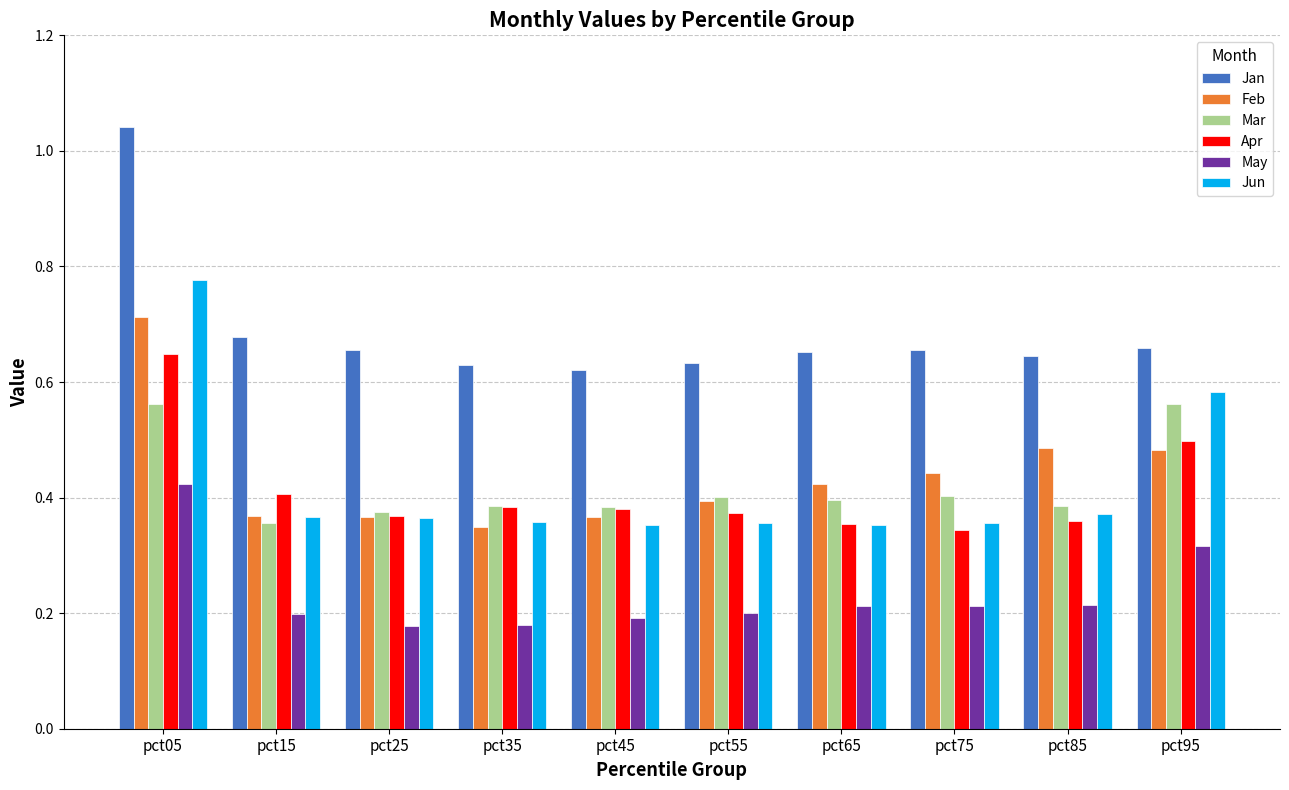

At how many categories does at least one series exceed 0?

10